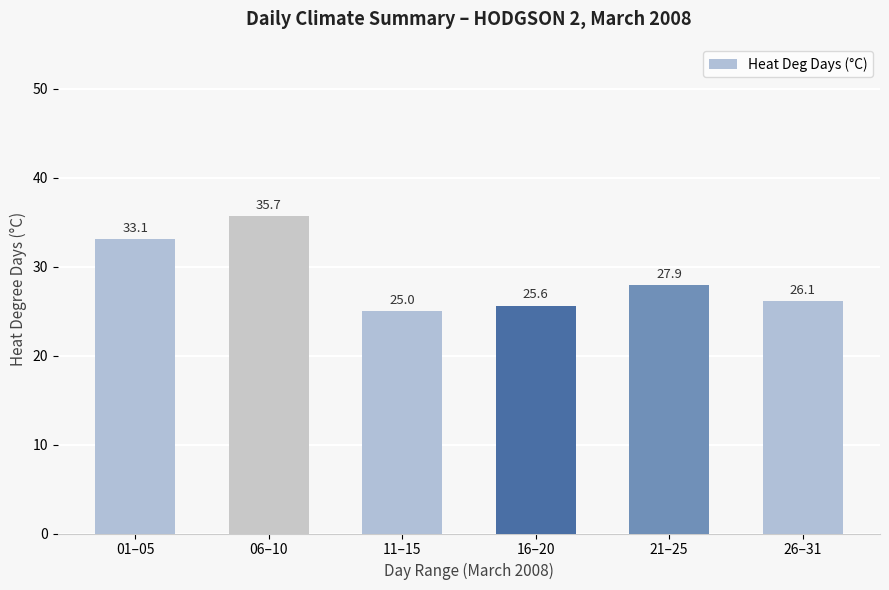

What is the sum of the values at 16–20 and 01–05?

58.7